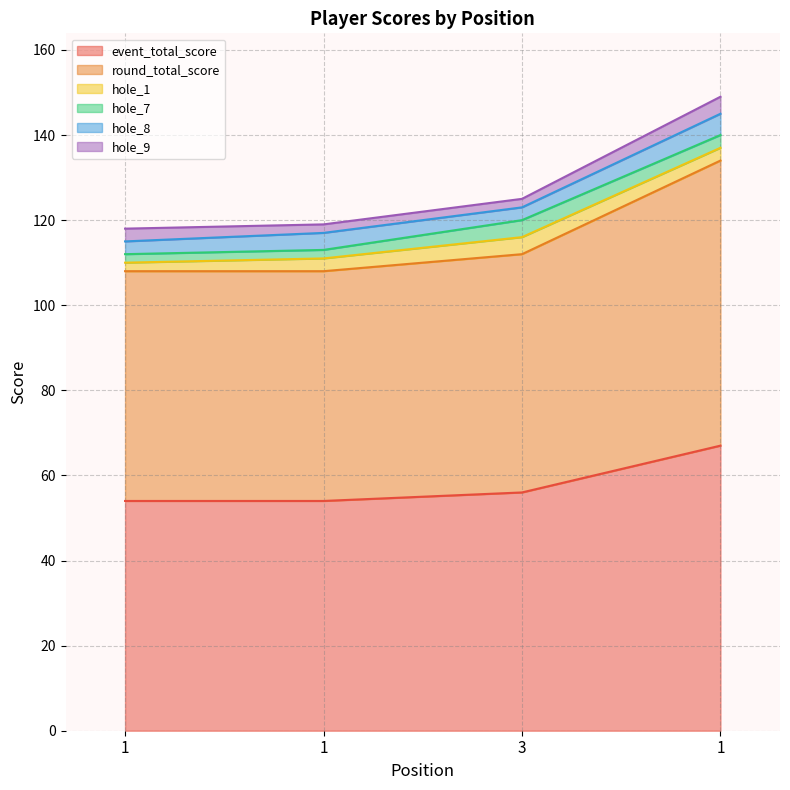

True or false: hole_8 has a value of 3 at 1.

True